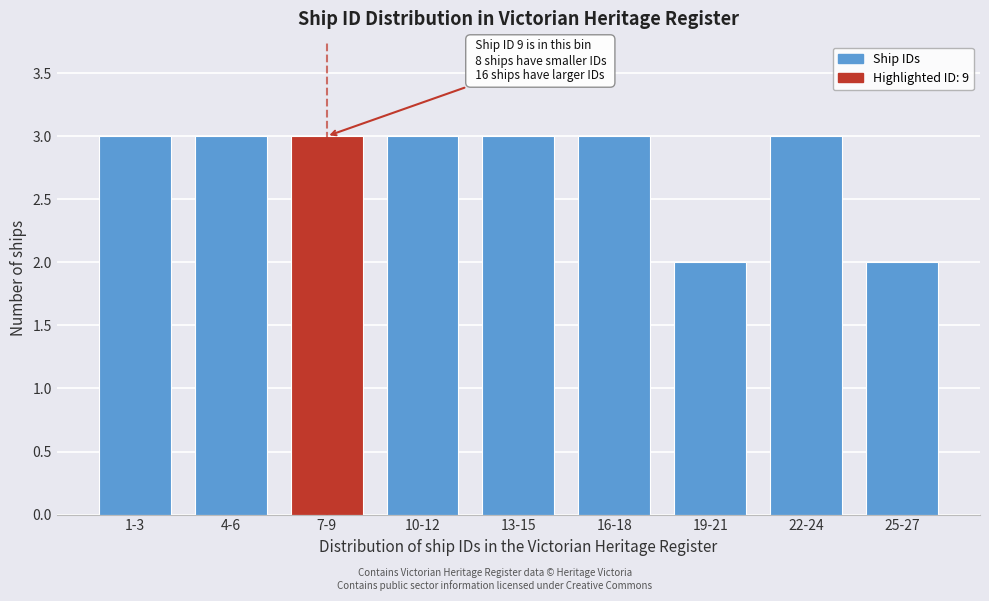

Reading left to right, what are all the values shown in this chart?

3	3	3	3	3	3	2	3	2